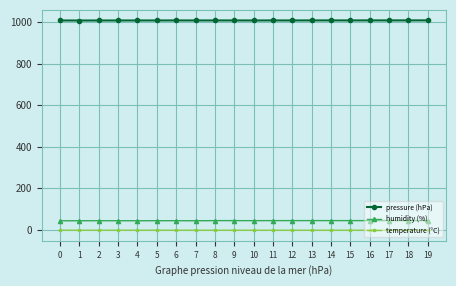

True or false: pressure (hPa) and temperature (°C) cross at least once.

False